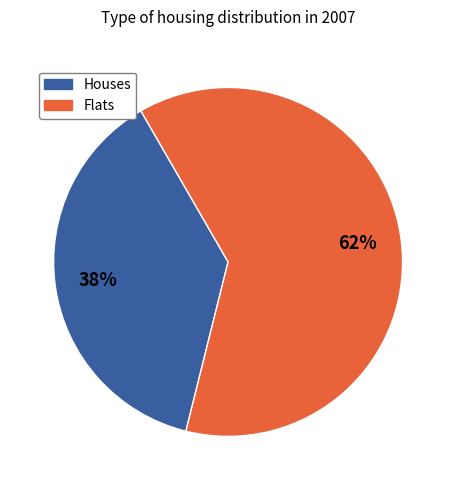

Is there any slice that represents more than half of the pie?

Yes